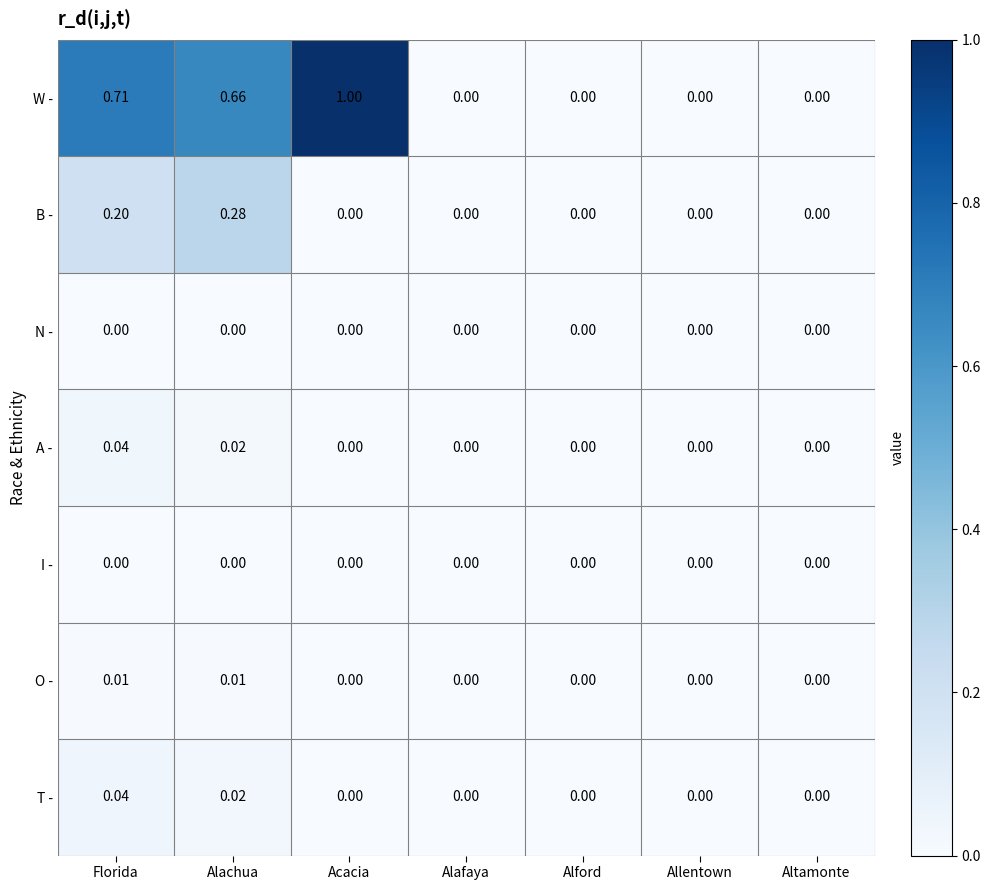

Which category has the highest value across all series?

Acacia